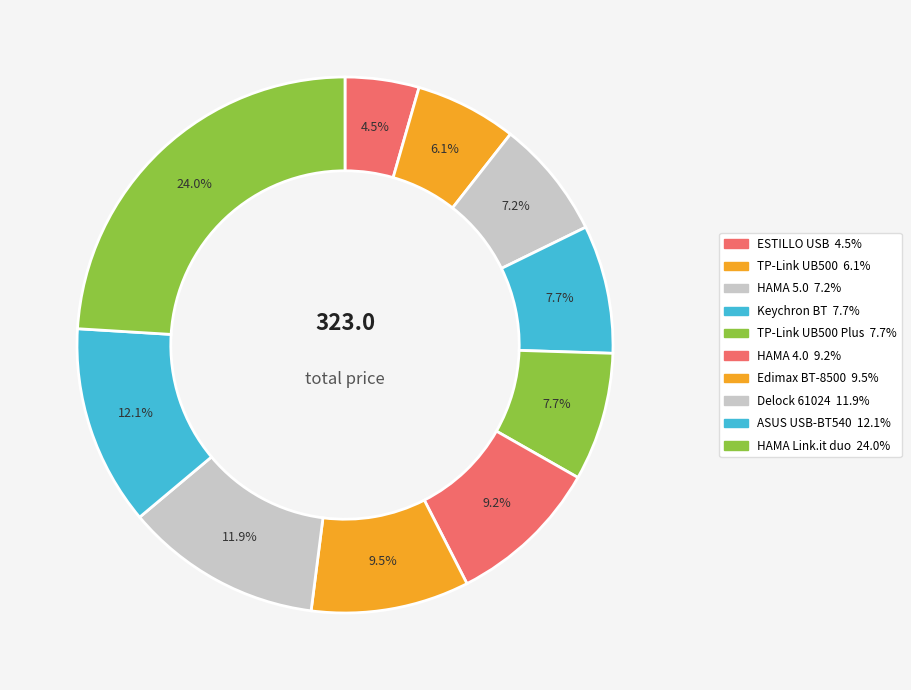

Count the number of slices in the pie.

10